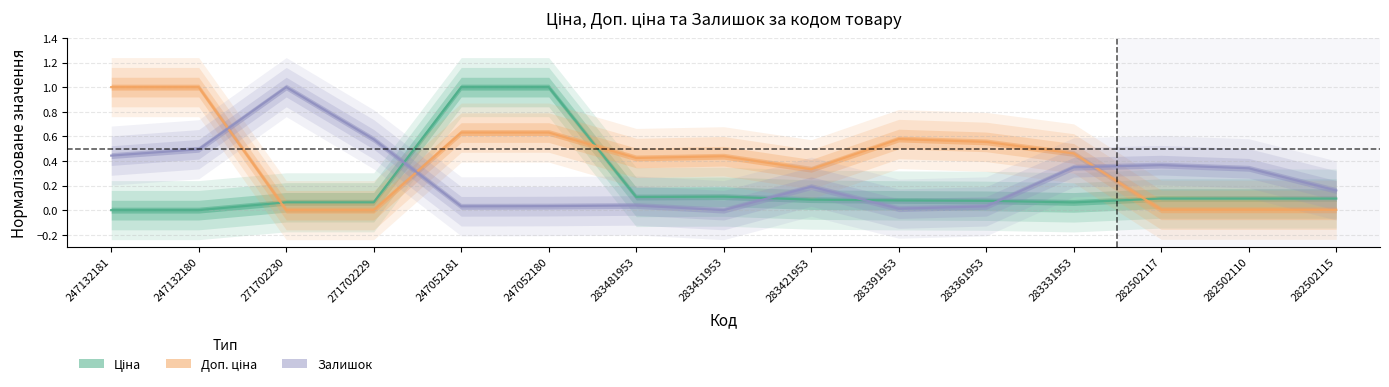

What is the approximate value of Доп. ціна at 283391953?

0.6